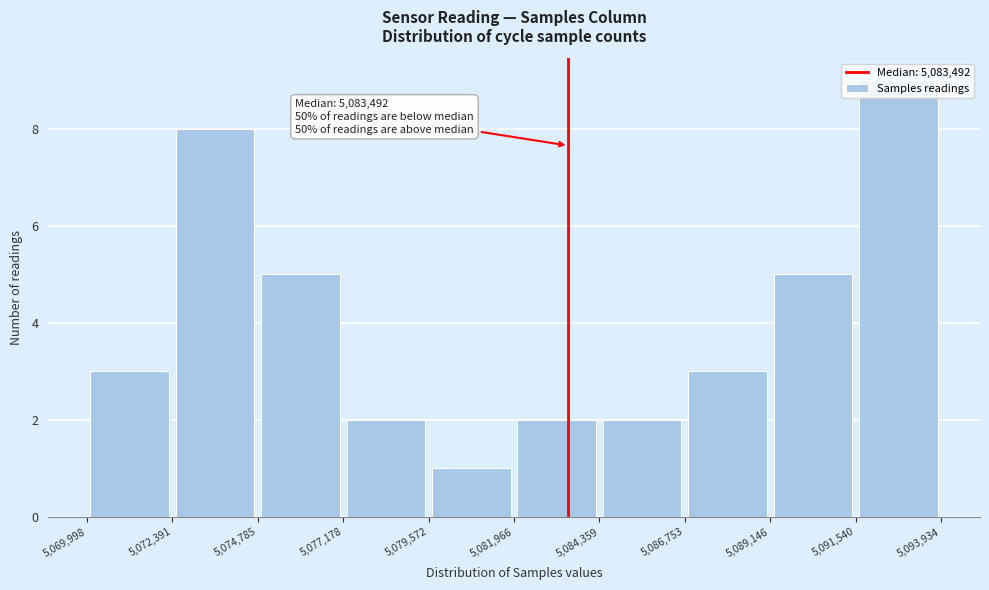

Over which range of the x-axis is the bar tallest?

5,091,540 to 5,093,934